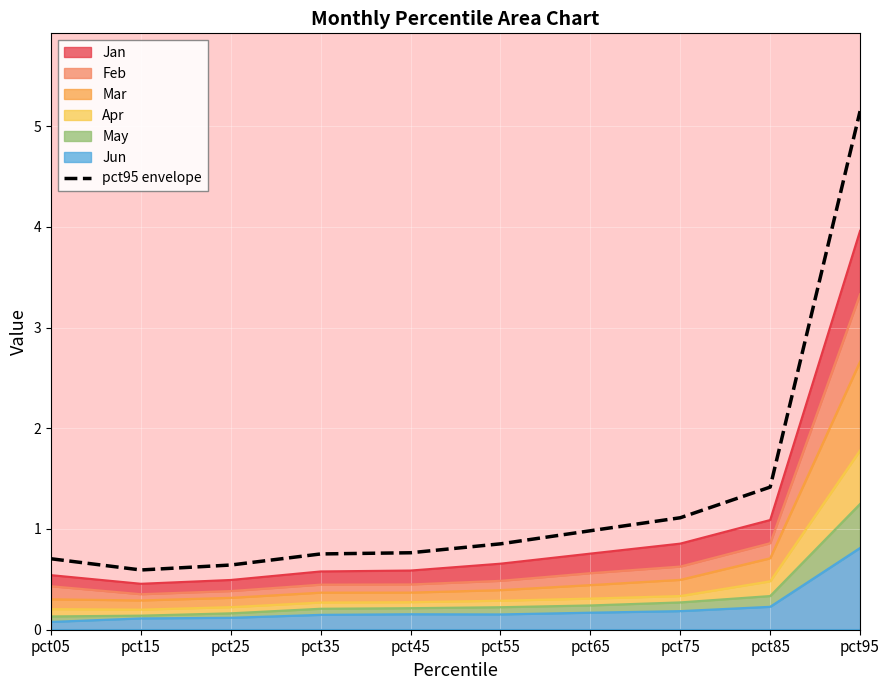

What is the value of the 2nd point from the left?

0.6